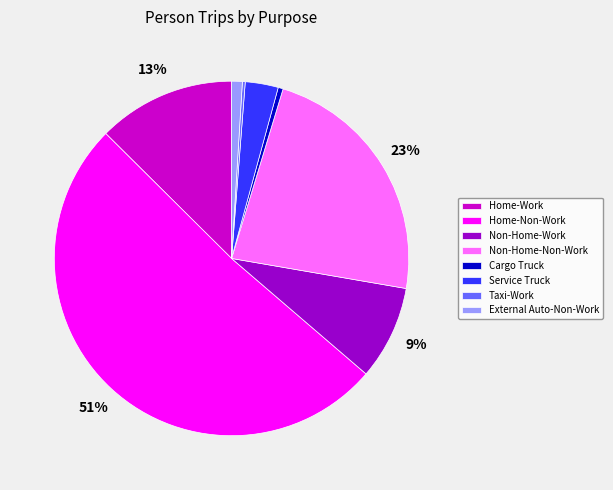

Which category has the biggest portion of the pie?

Home-Non-Work